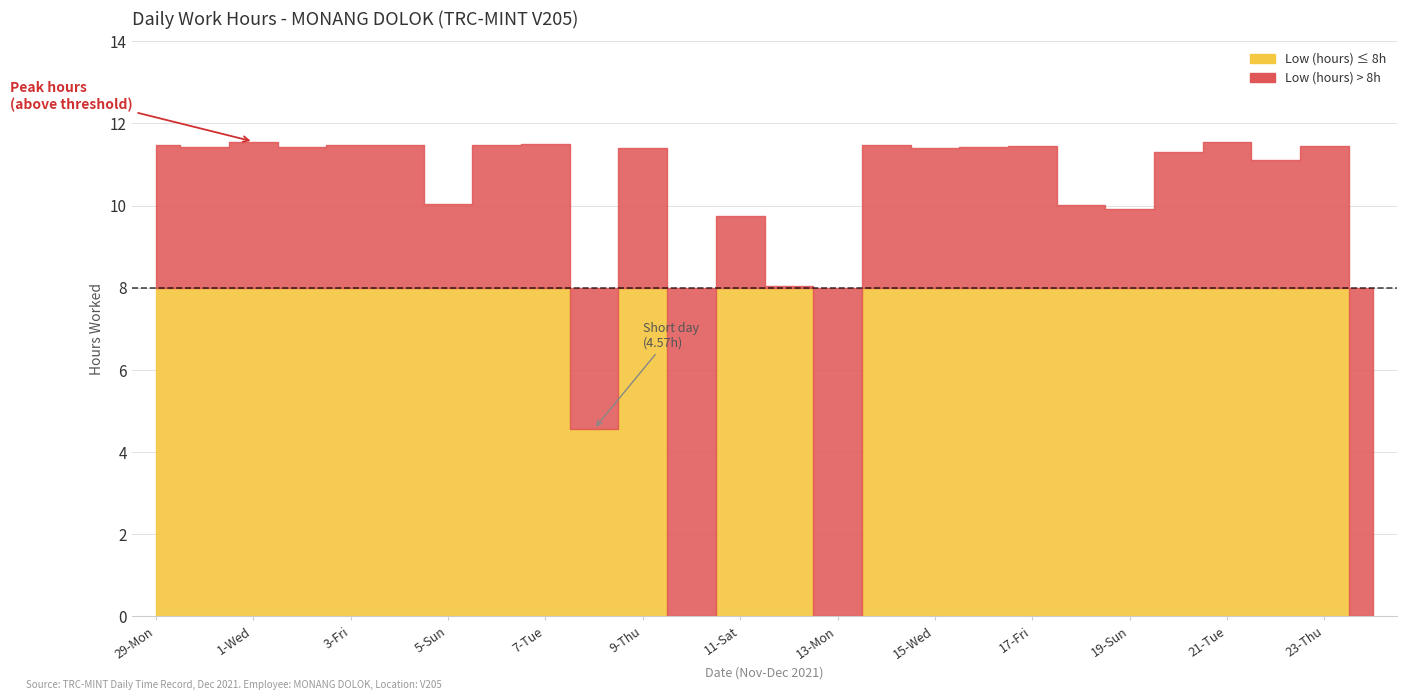

At how many categories does at least one series exceed 9?

21